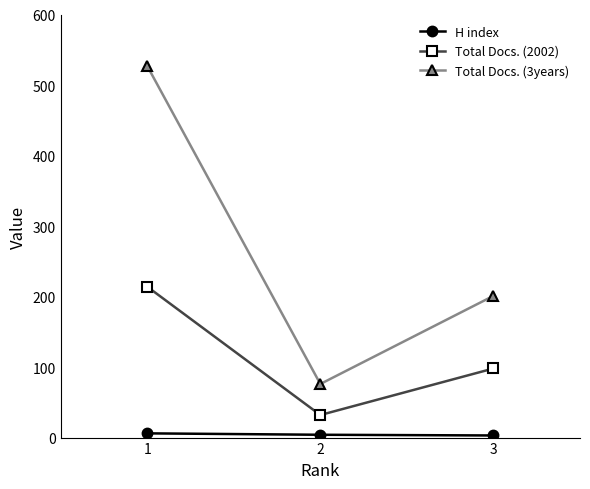

At how many categories does at least one series exceed 188?

2